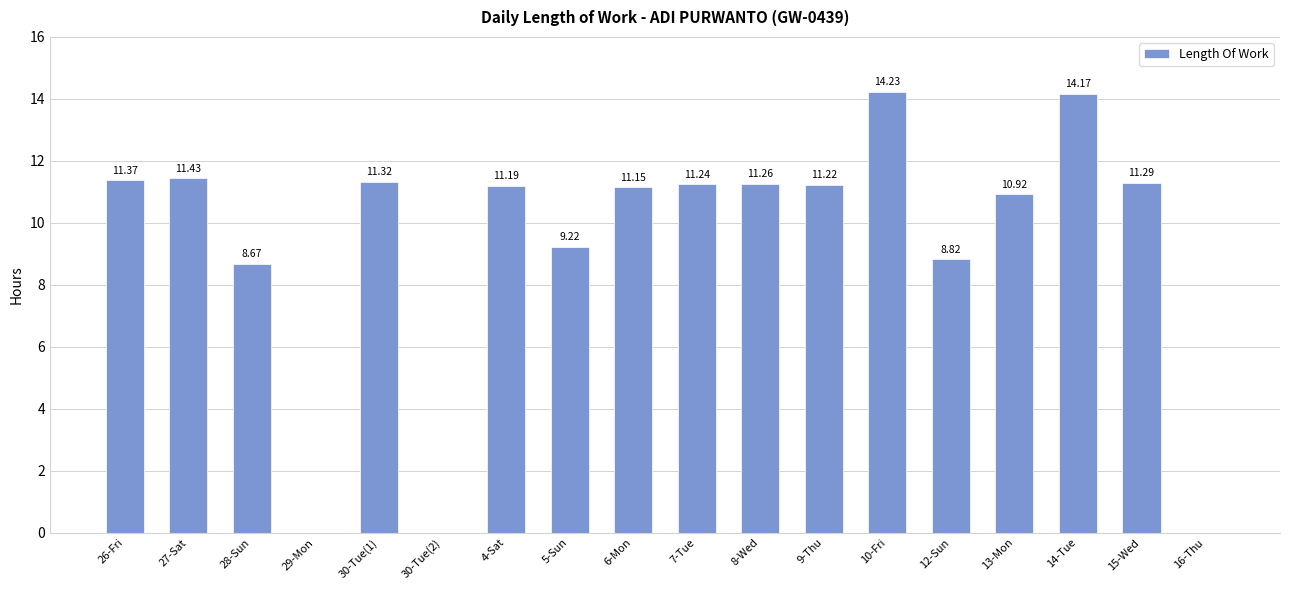

How many values exceed 11?

11